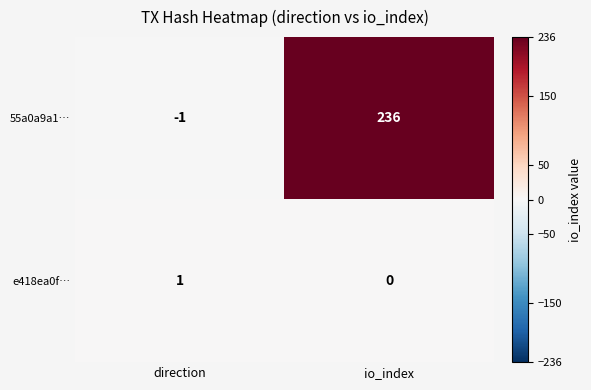

What is the difference between the 55a0a9a1… values at direction and io_index?

237